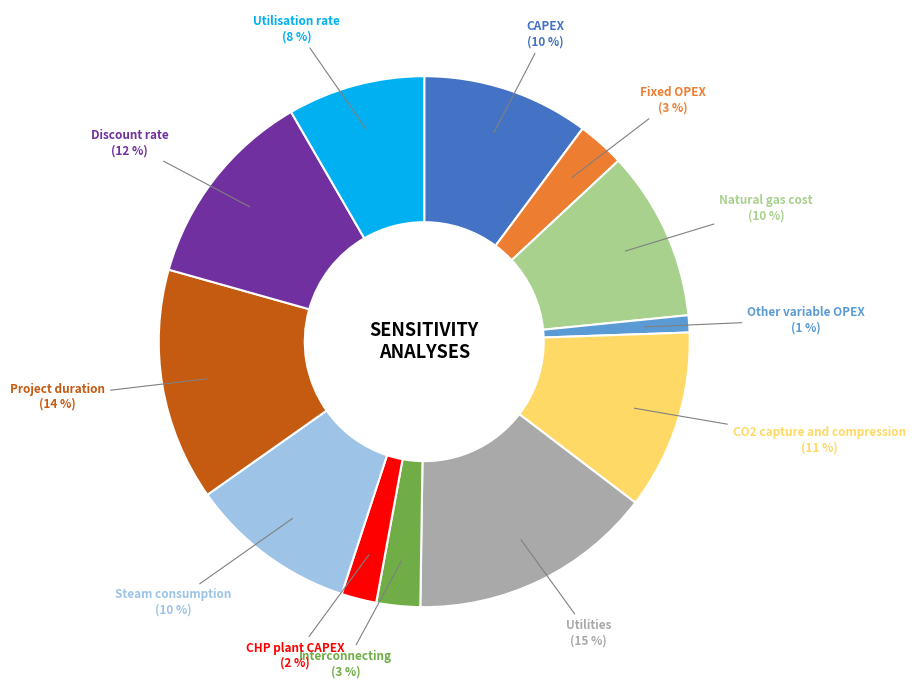

Count the number of slices in the pie.

12